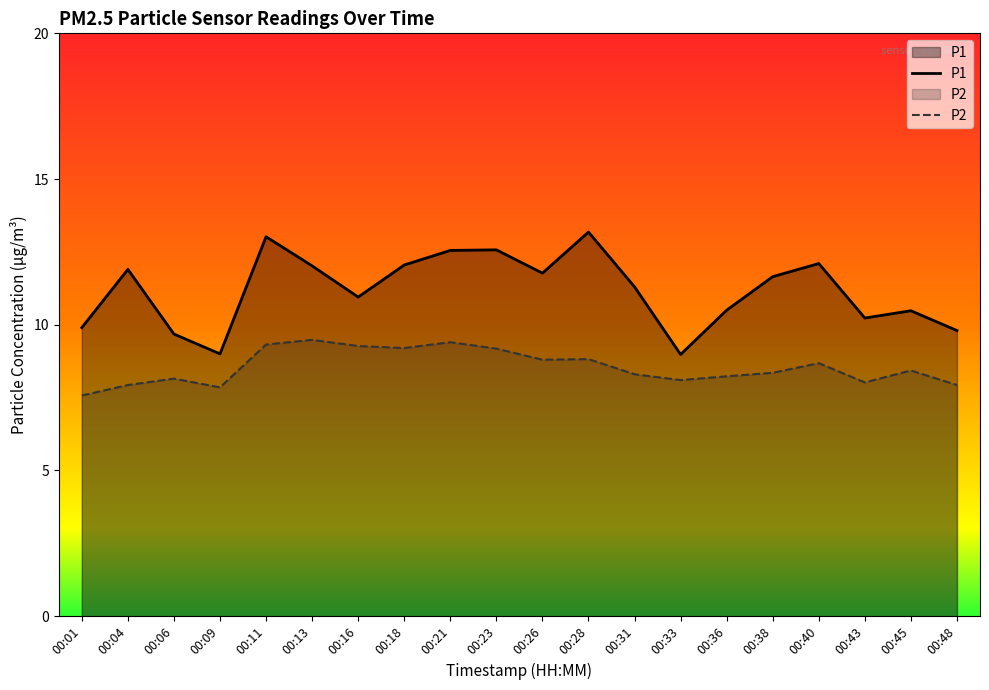

At which category is the sum across all series the highest?

00:11